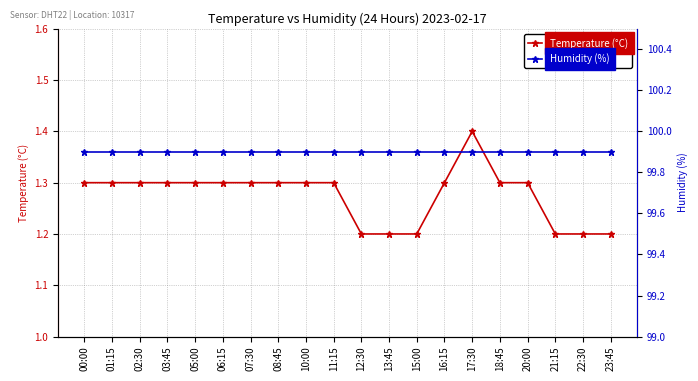

Reading right to left, transcribe all the data shown in this chart.

Temperature (°C): 1.2	1.2	1.2	1.3	1.3	1.4	1.3	1.2	1.2	1.2	1.3	1.3	1.3	1.3	1.3	1.3	1.3	1.3	1.3	1.3
Humidity (%): 99.9	99.9	99.9	99.9	99.9	99.9	99.9	99.9	99.9	99.9	99.9	99.9	99.9	99.9	99.9	99.9	99.9	99.9	99.9	99.9